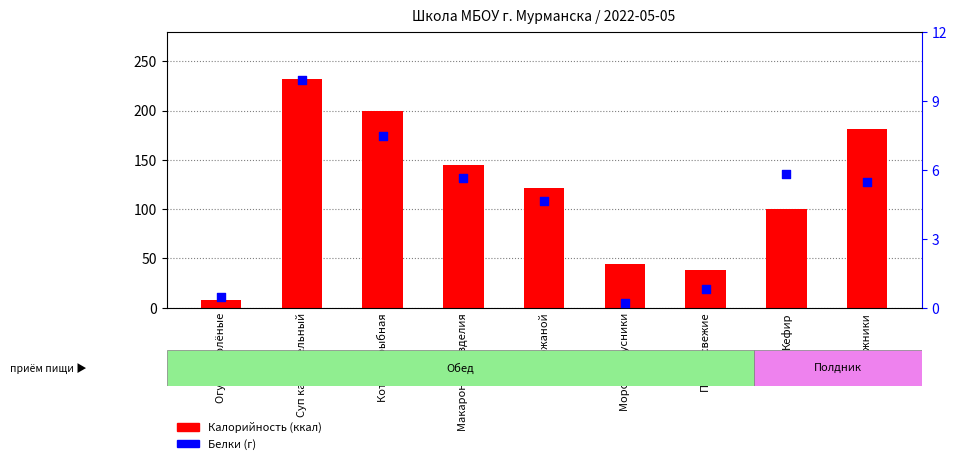

At which category is the sum across all series the highest?

Суп картофельный